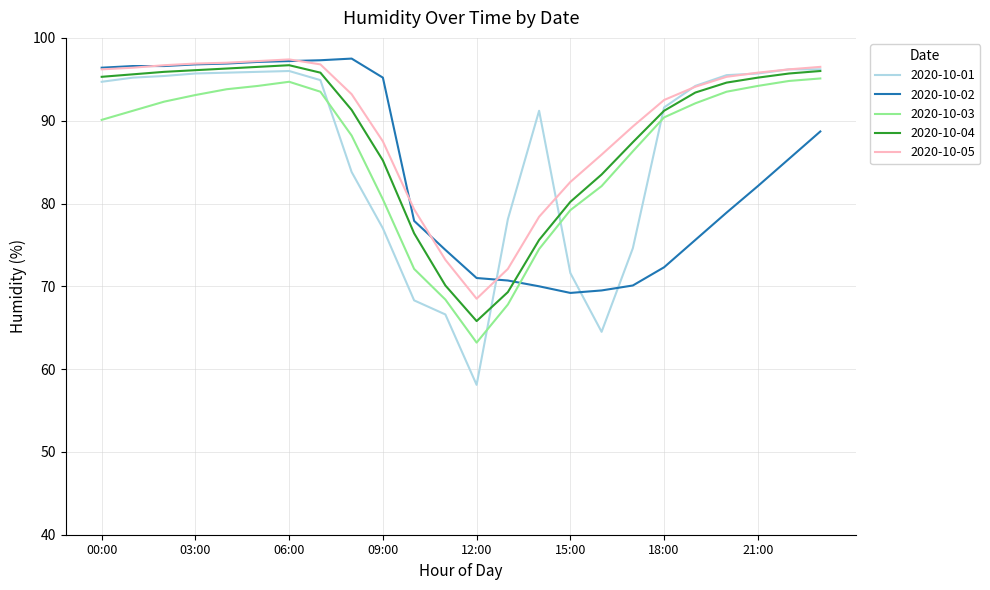

How many lines are shown in the chart?

5